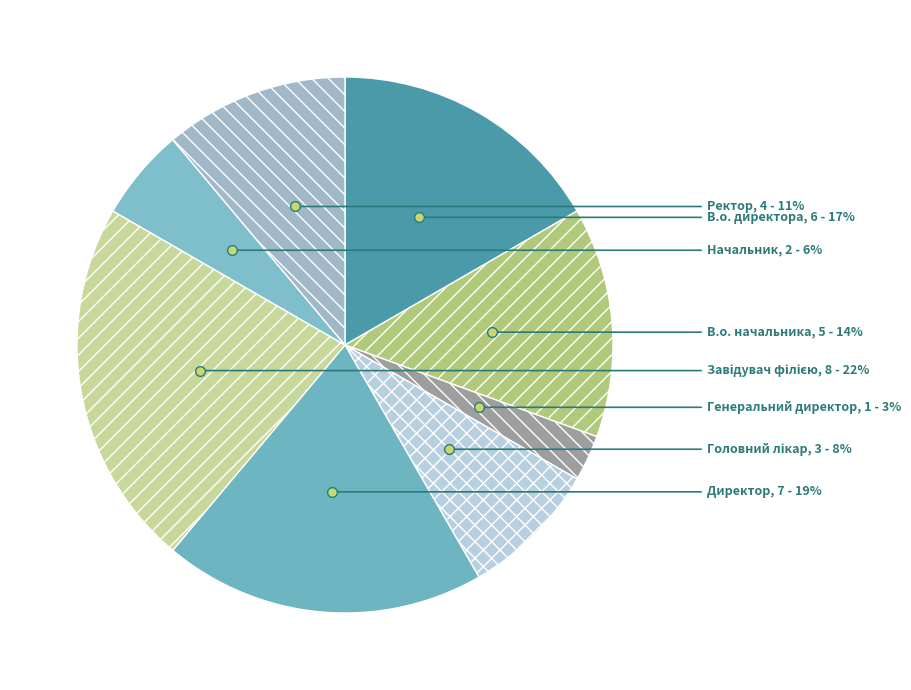

Count the number of slices in the pie.

8